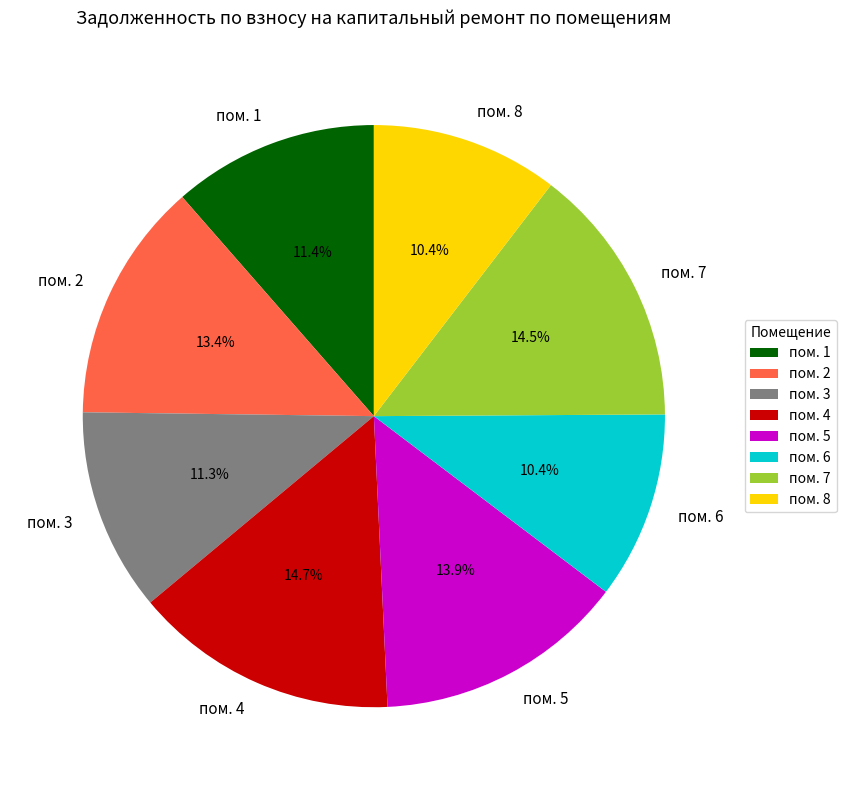

Approximately how many times larger is the value at пом. 3 compared to пом. 5?

0.8